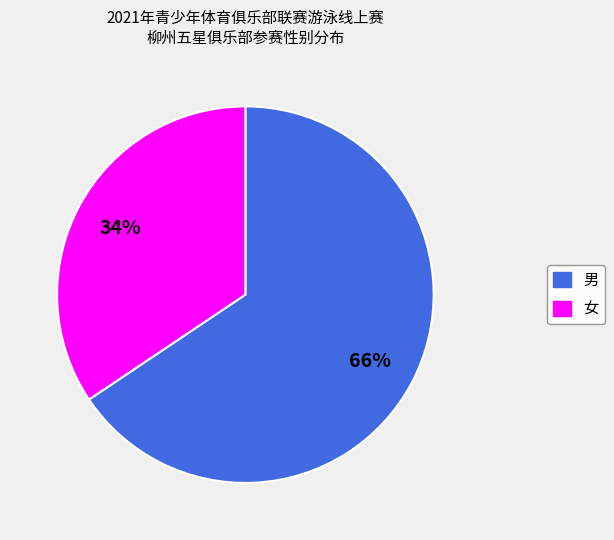

Approximately how many times larger is the value at 女 compared to 男?

0.5